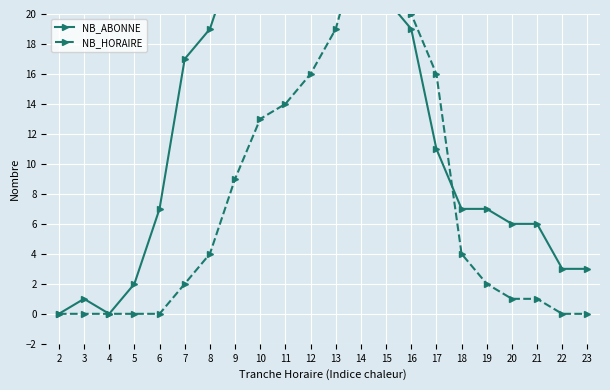

How many intersections are there between NB_HORAIRE and NB_ABONNE?

2